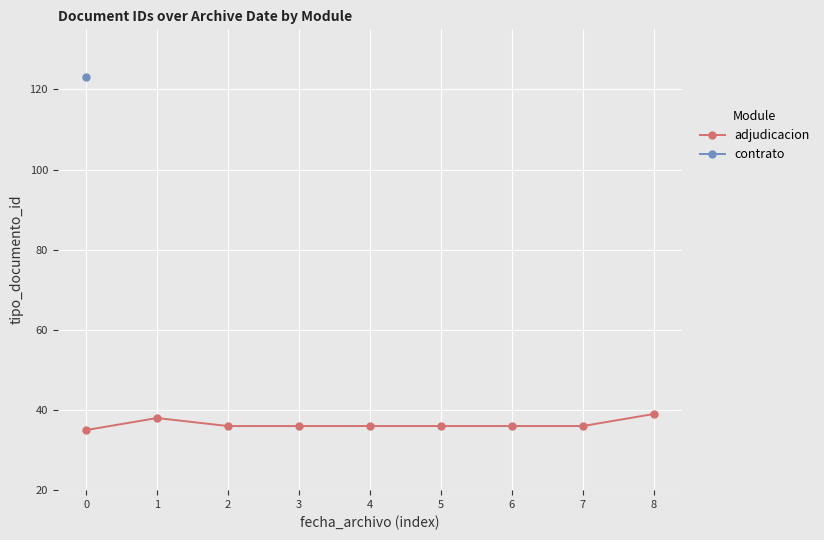

What is the ratio of the value at 1 to the value at 3?

1.1